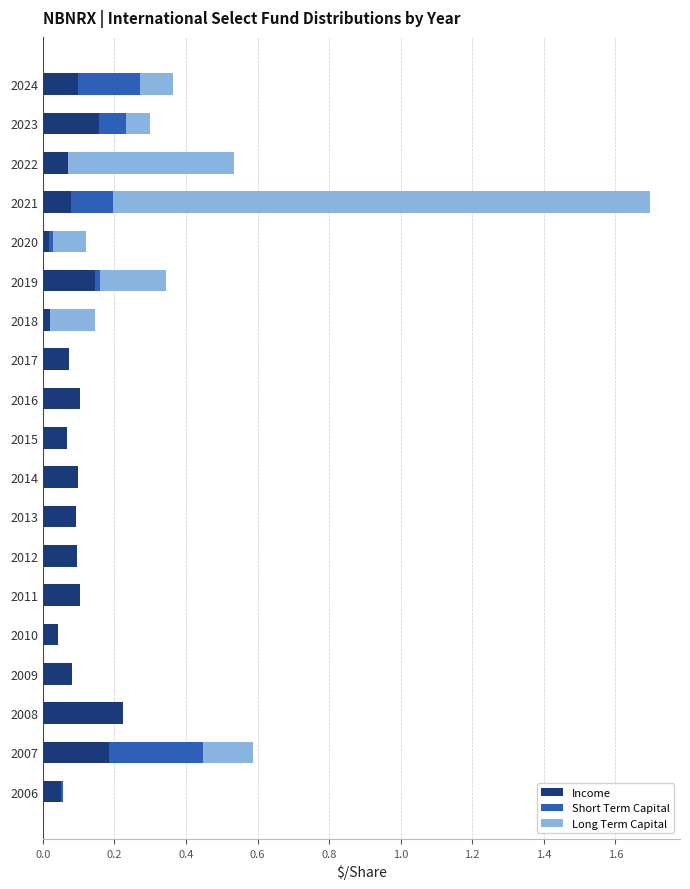

True or false: Income has a value of 0.1 at 2021.

True